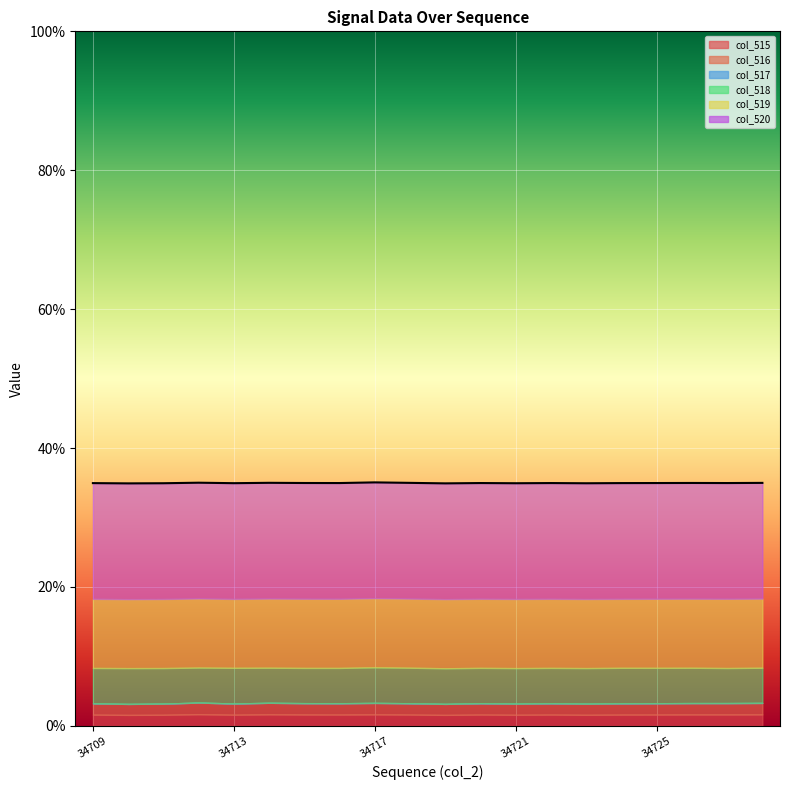

How many lines are shown in the chart?

1